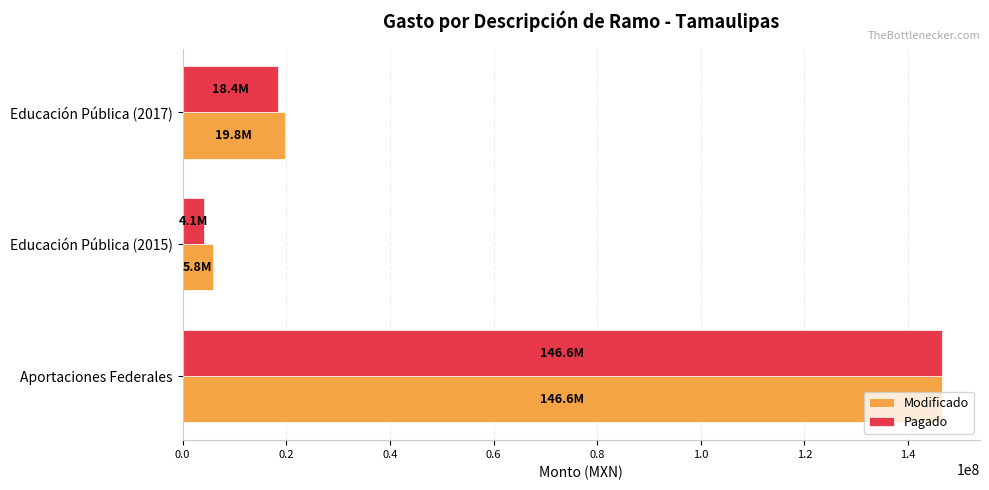

Is the value of Modificado at Aportaciones Federales greater than the value of Pagado at Educación Pública (2017)?

Yes